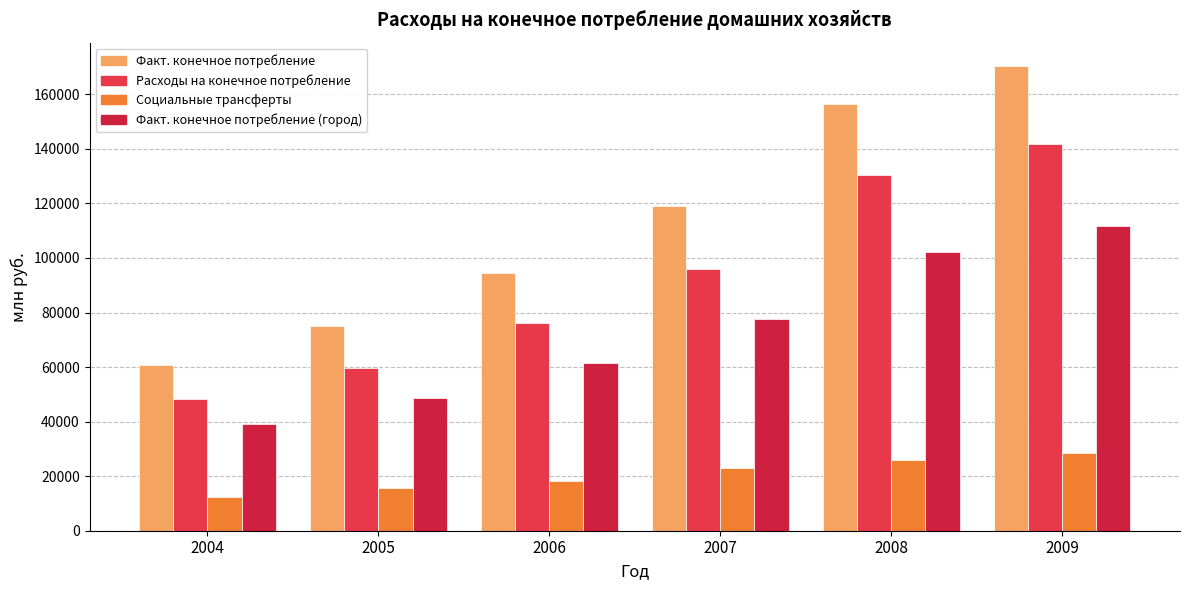

The социальные трансферты в натуральной форме series shows 39161.8 at 2008. True or false?

False